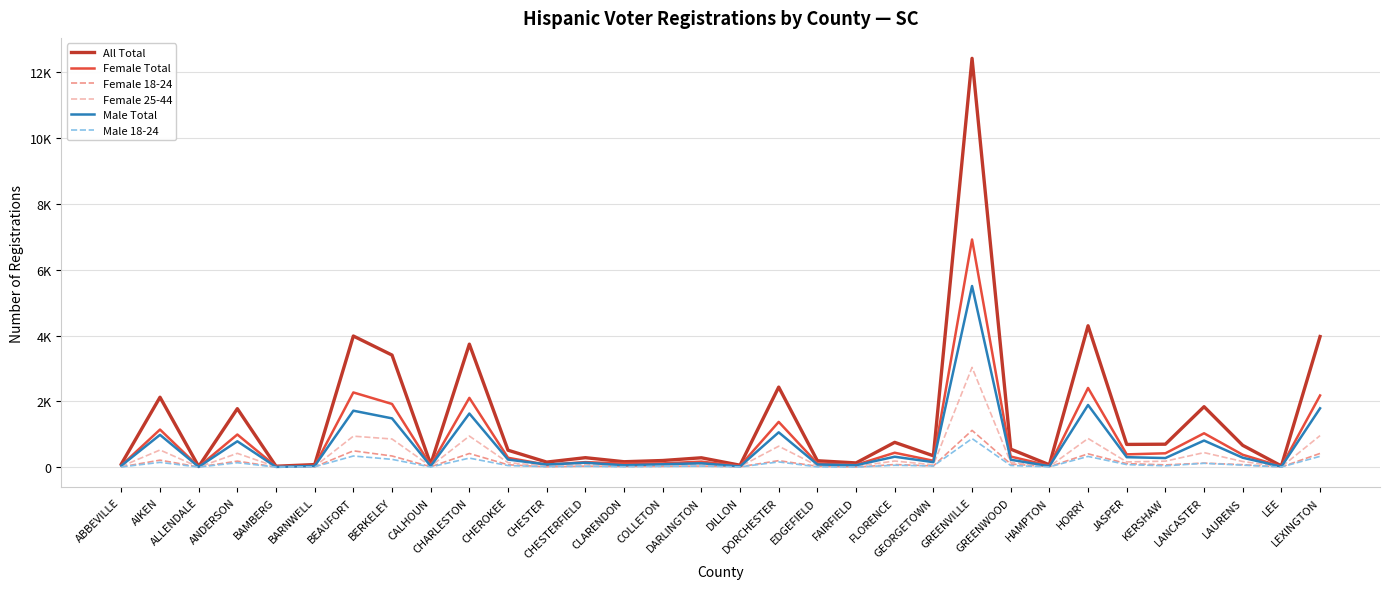

What is the average value of the Male Total series?

632